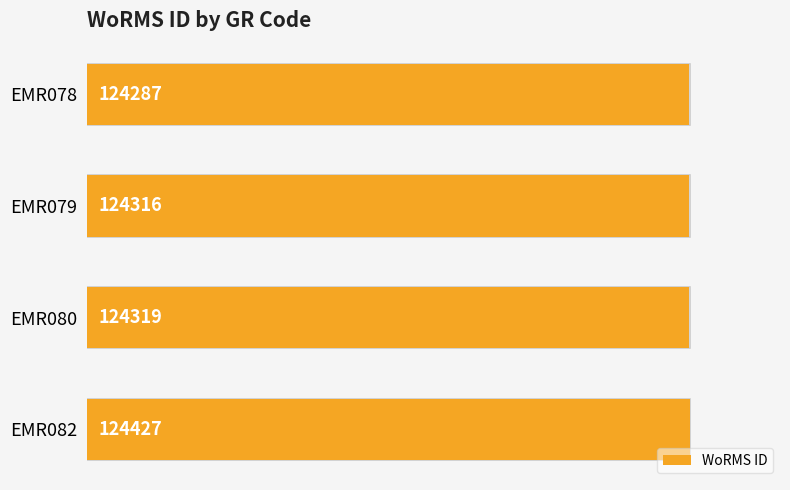

Is it true that the value at EMR079 is 1.5?

False